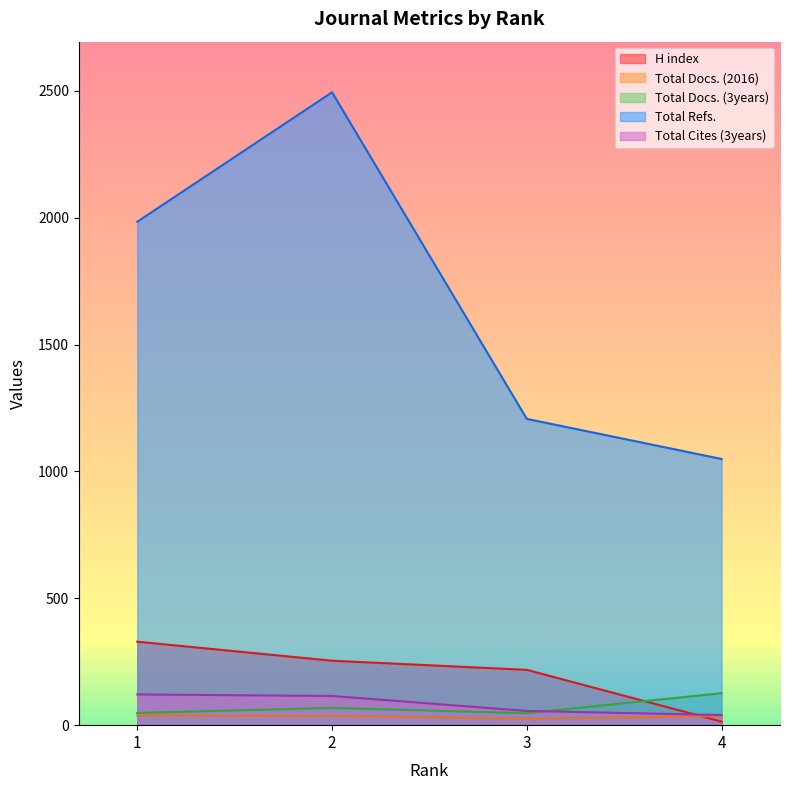

What is the difference between the Total Docs. (3years) values at 1 and 3?

1